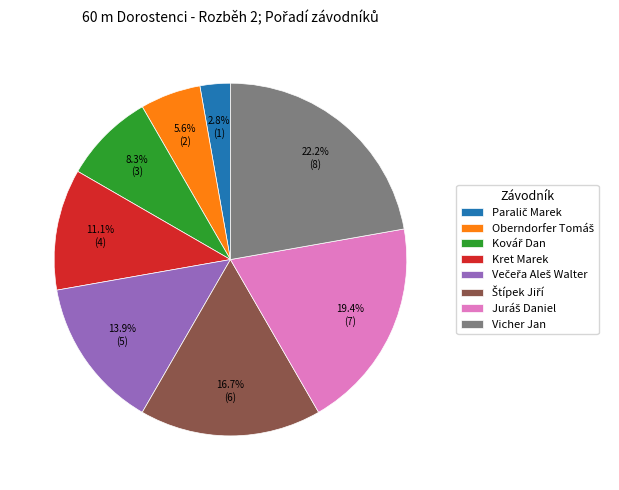

Is there any slice that represents more than half of the pie?

No